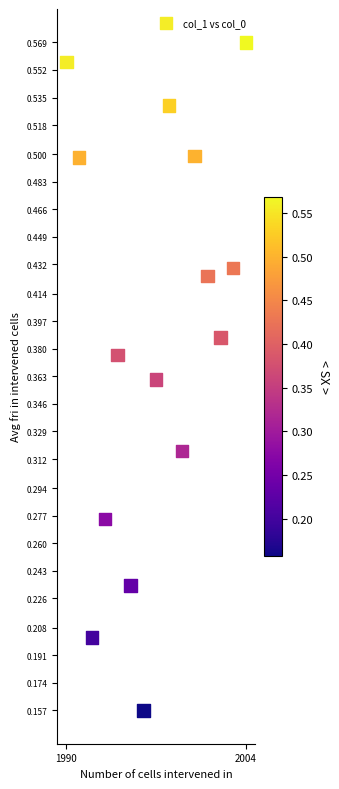

What is the range of X values (max minus min)?

14.0